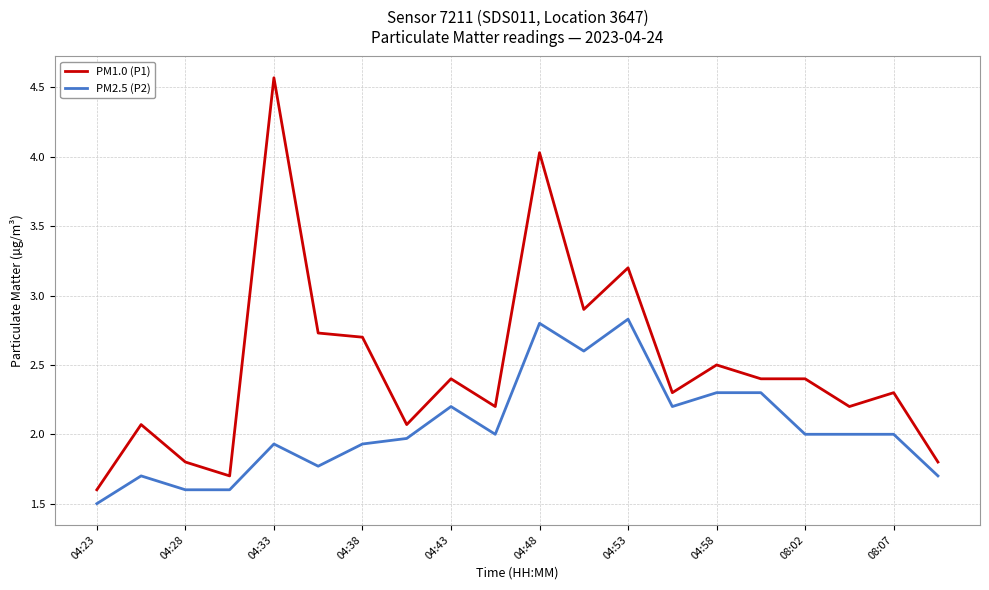

What is the greatest value displayed?

4.6